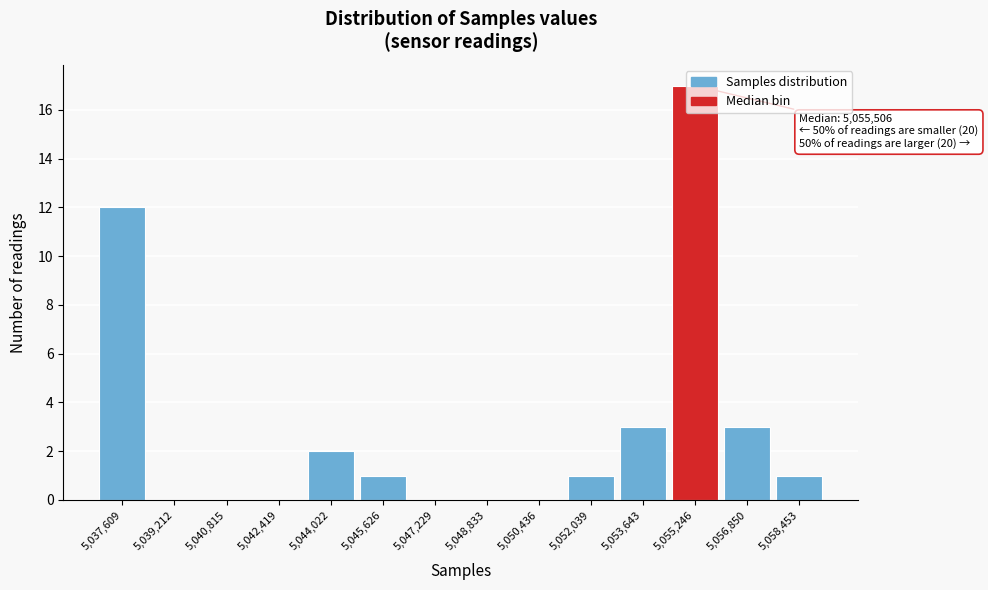

Which label corresponds to the largest value in the chart?

5,055,246